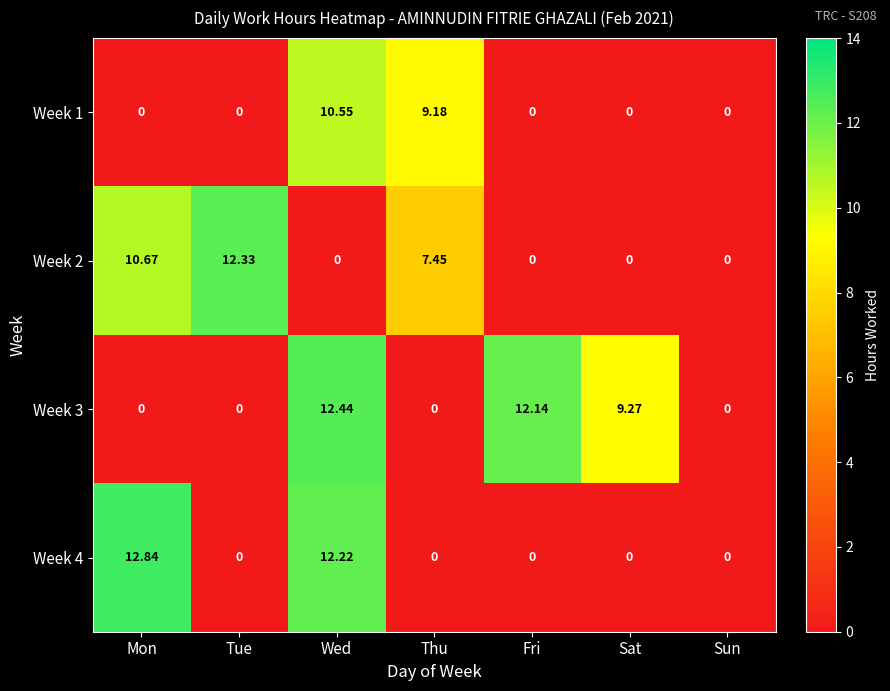

How many categories are shown in the chart?

7